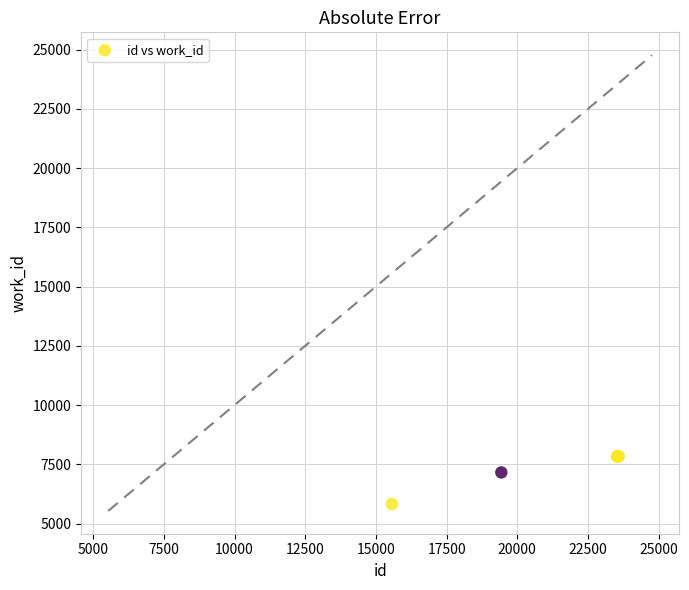

What Y value in the scatter plot is closest to 6830?

7159